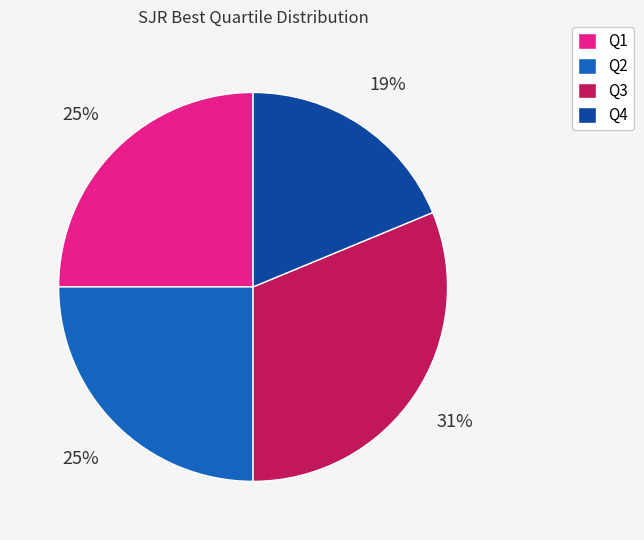

Between Q3 and Q2, which is larger?

Q3